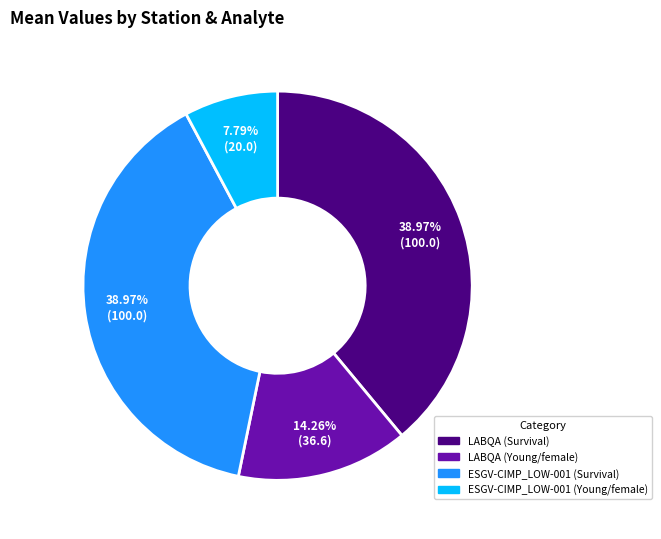

What portion of the pie excludes ESGV-CIMP_LOW-001 (Young/female)?

92.2%